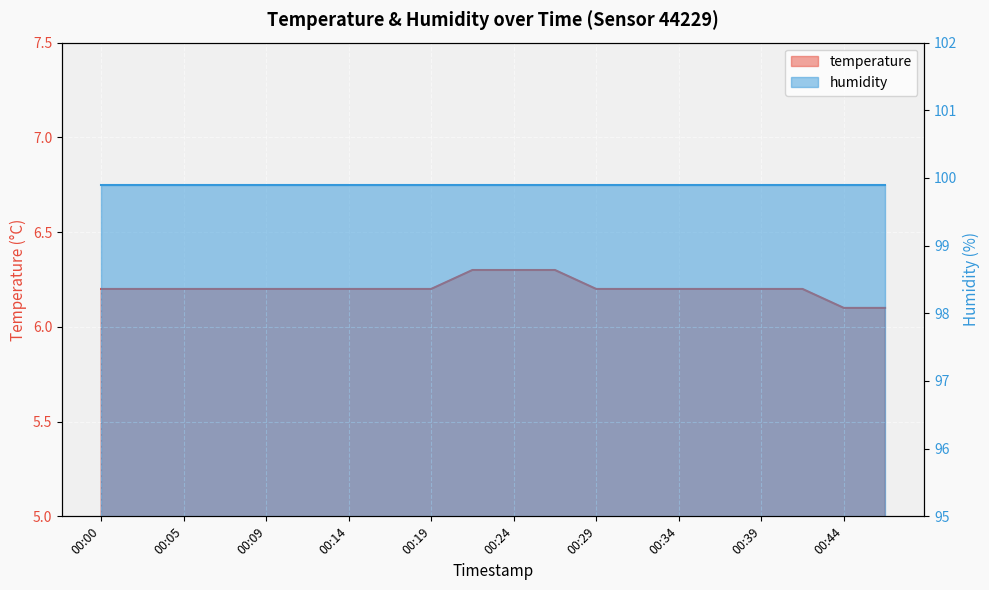

What is the average value?

6.2